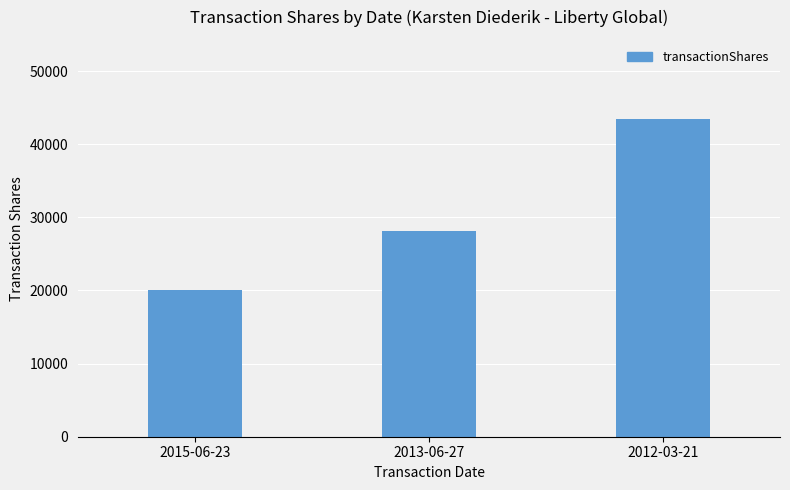

Which has a higher value, 2015-06-23 or 2012-03-21?

2012-03-21